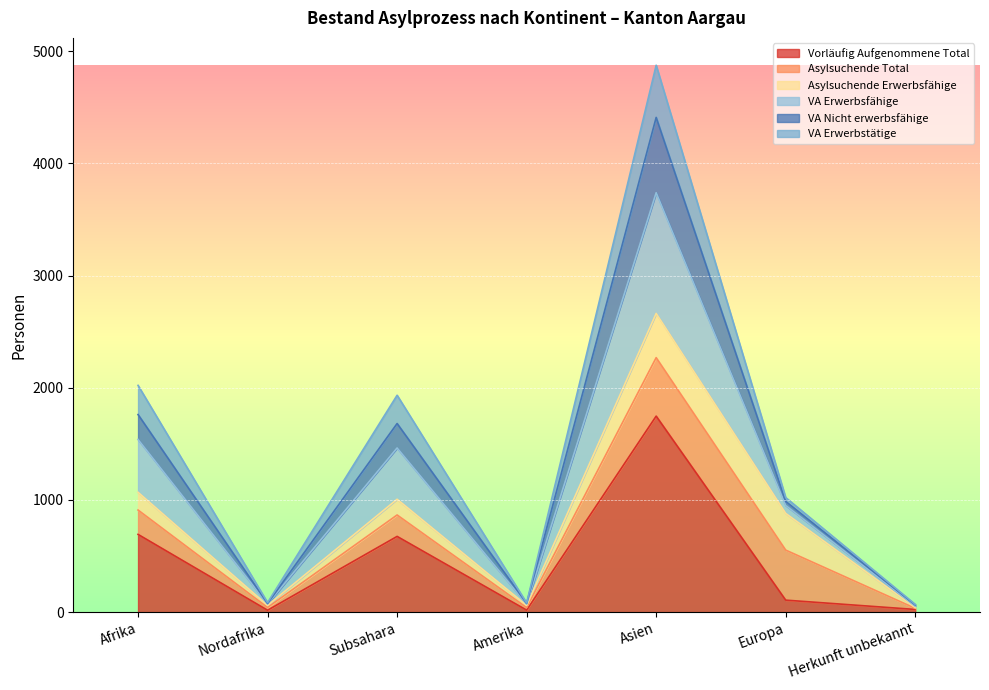

What is the lowest value of the VA Nicht erwerbsfähige series?

64